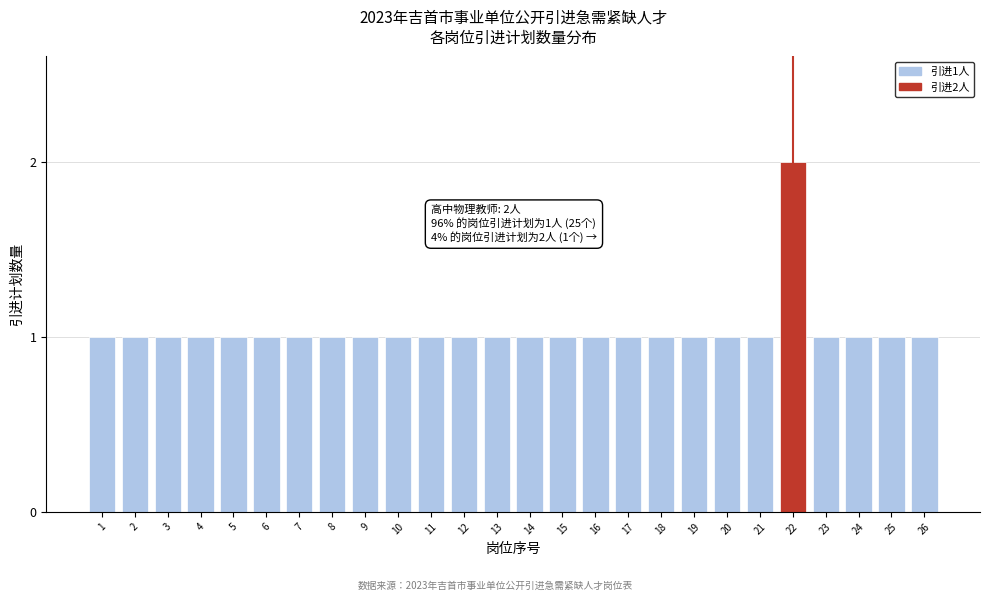

Reading left to right, what are all the values shown in this chart?

1	1	1	1	1	1	1	1	1	1	1	1	1	1	1	1	1	1	1	1	1	2	1	1	1	1